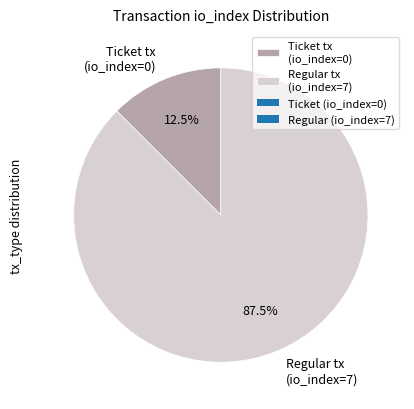

Which category has the biggest portion of the pie?

Regular tx (io_index=7)